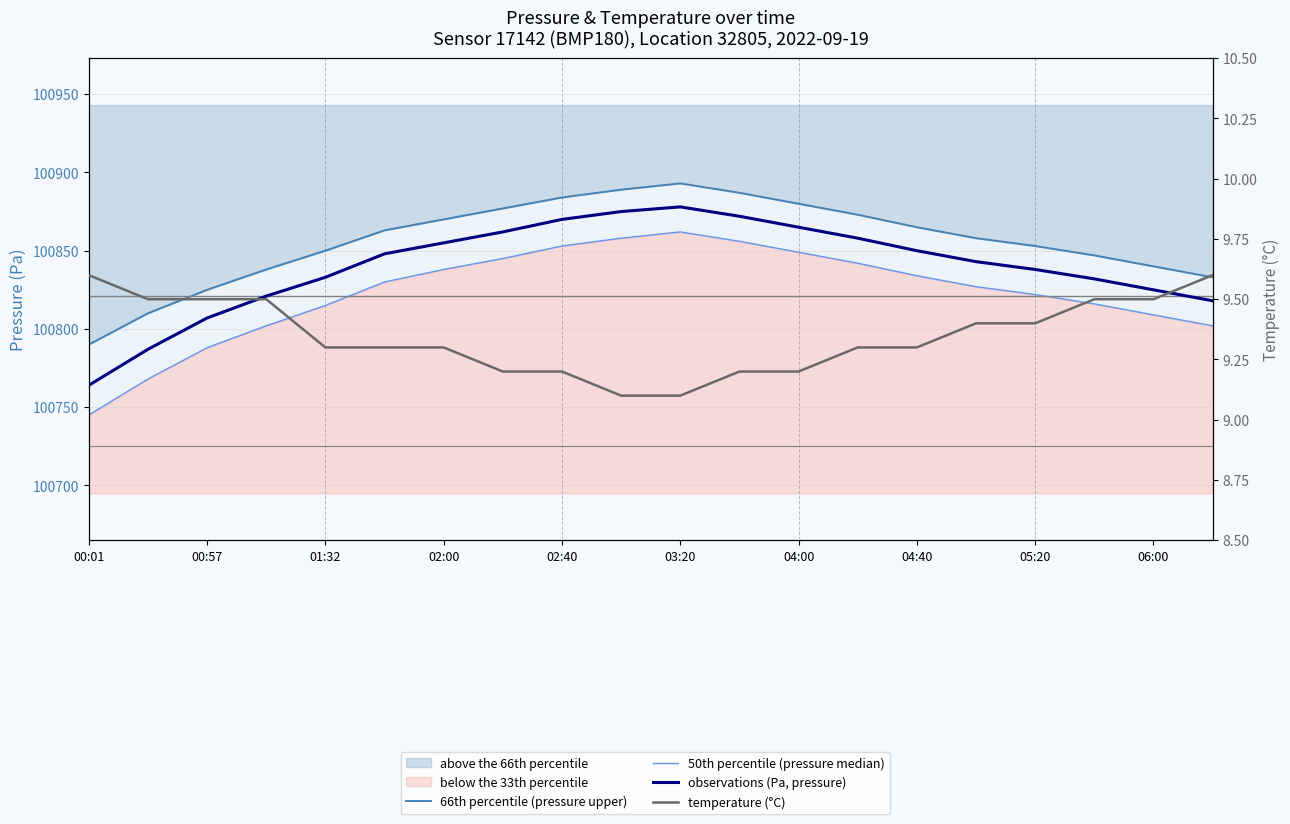

Which series changed the most between 00:01 and 02:00?

50th percentile (pressure median)